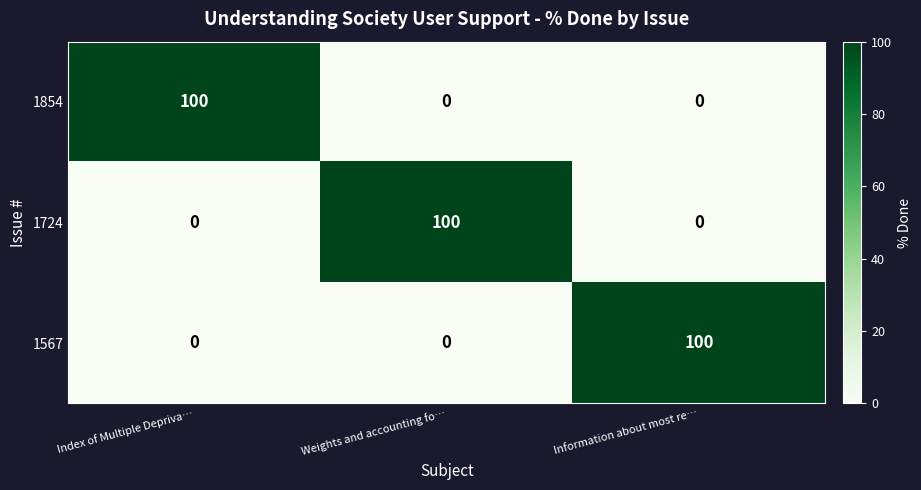

At how many categories does at least one series exceed 51?

3